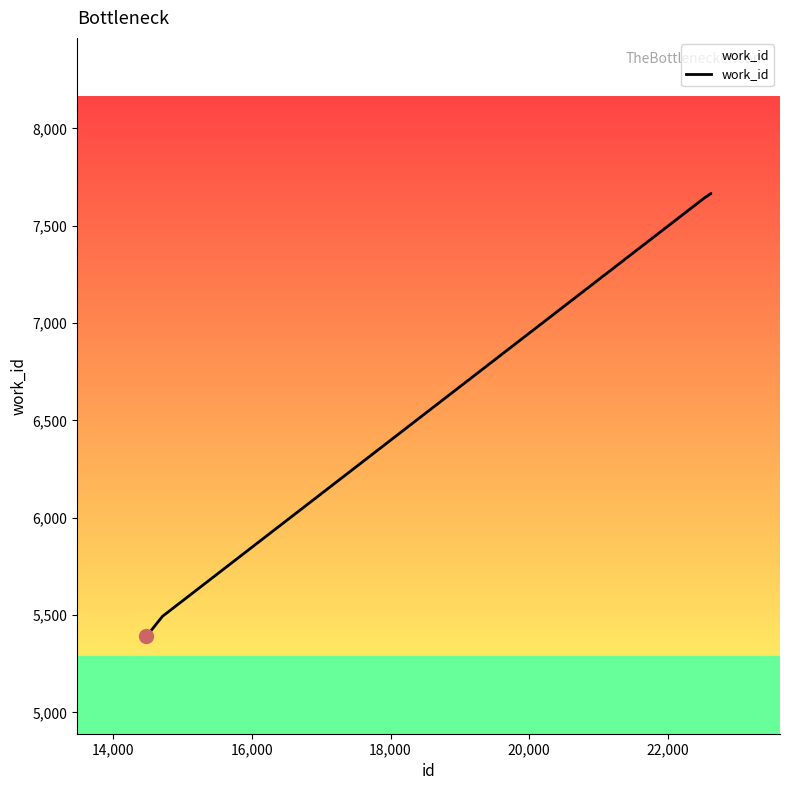

What is the difference between the maximum and minimum values?

2275